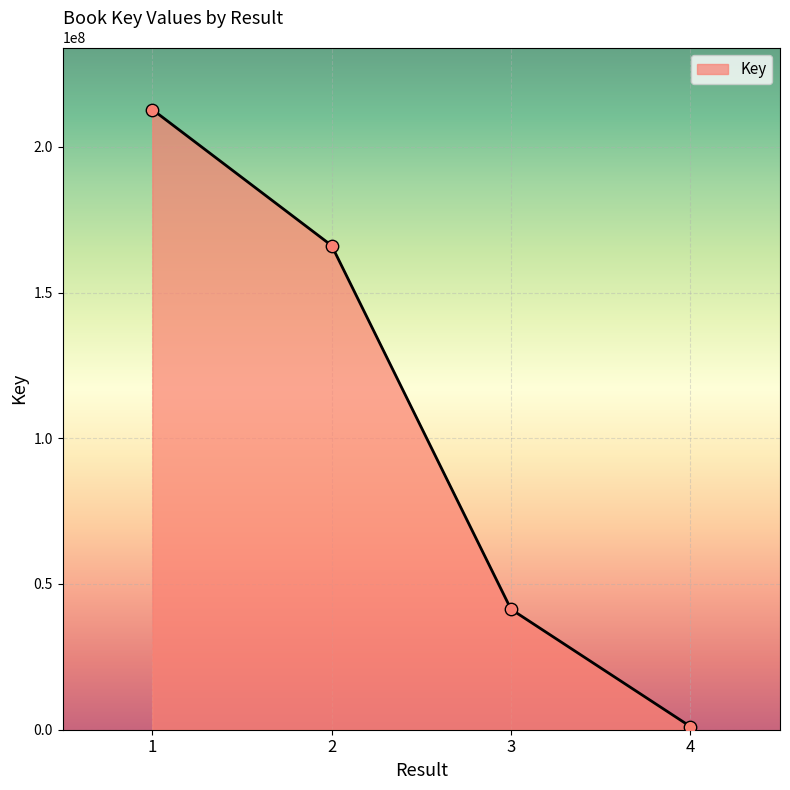

Which has a higher value, 1 or 2?

1